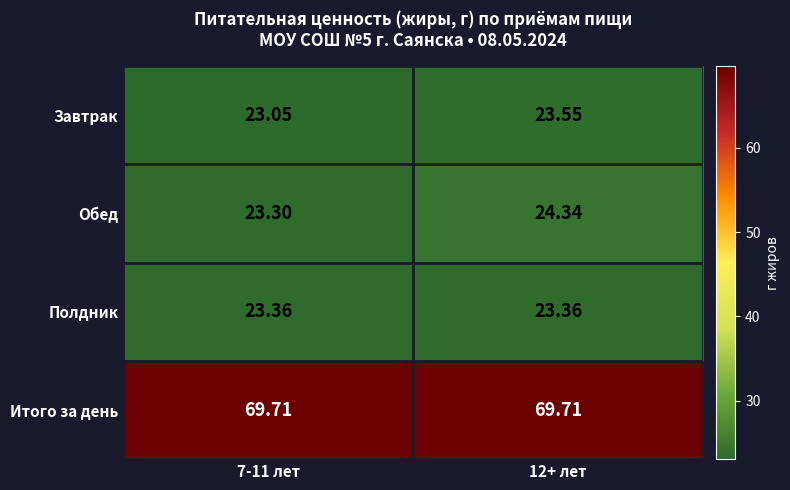

Which series changed the most between 7-11 лет and 12+ лет?

Обед